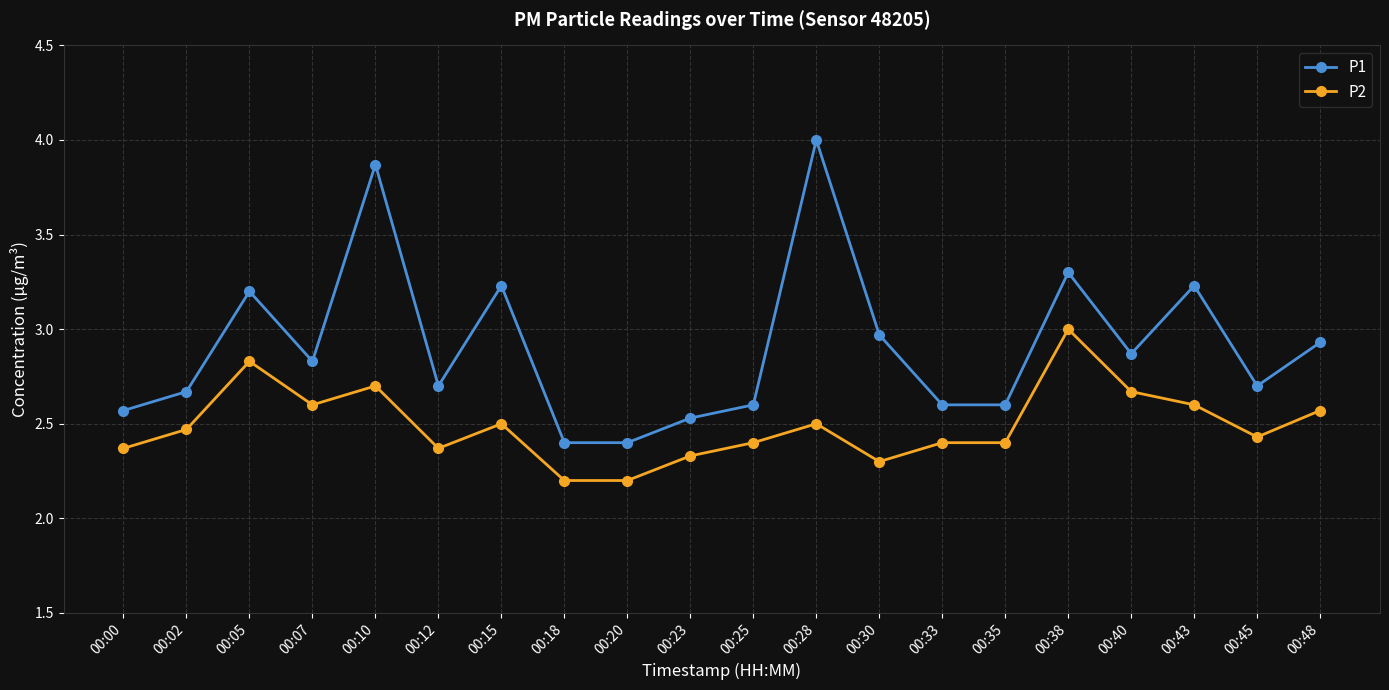

What is the smallest value displayed?

2.2